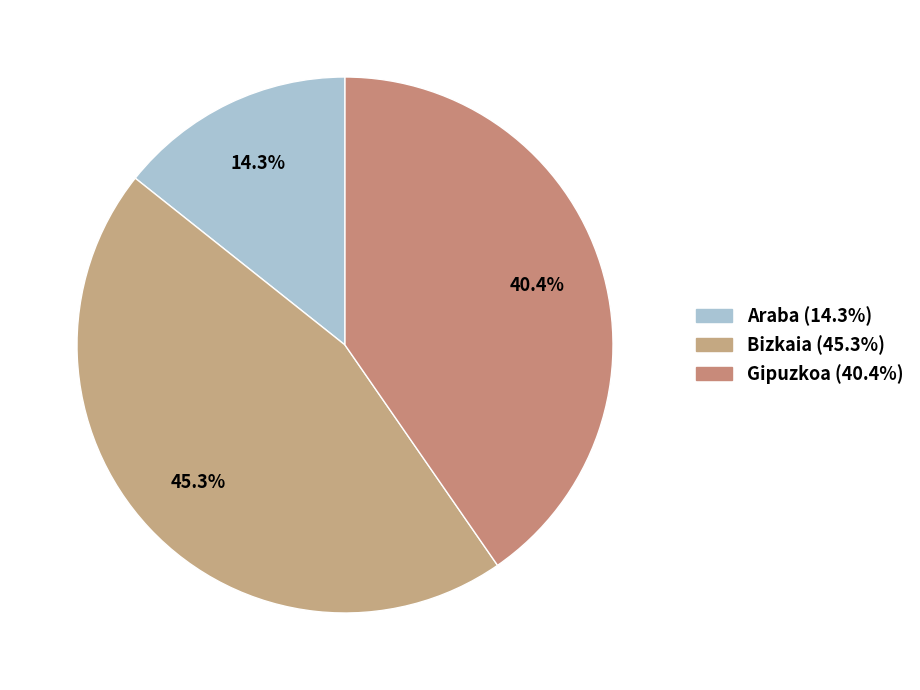

What is the ratio of the value at Araba to the value at Gipuzkoa?

0.4